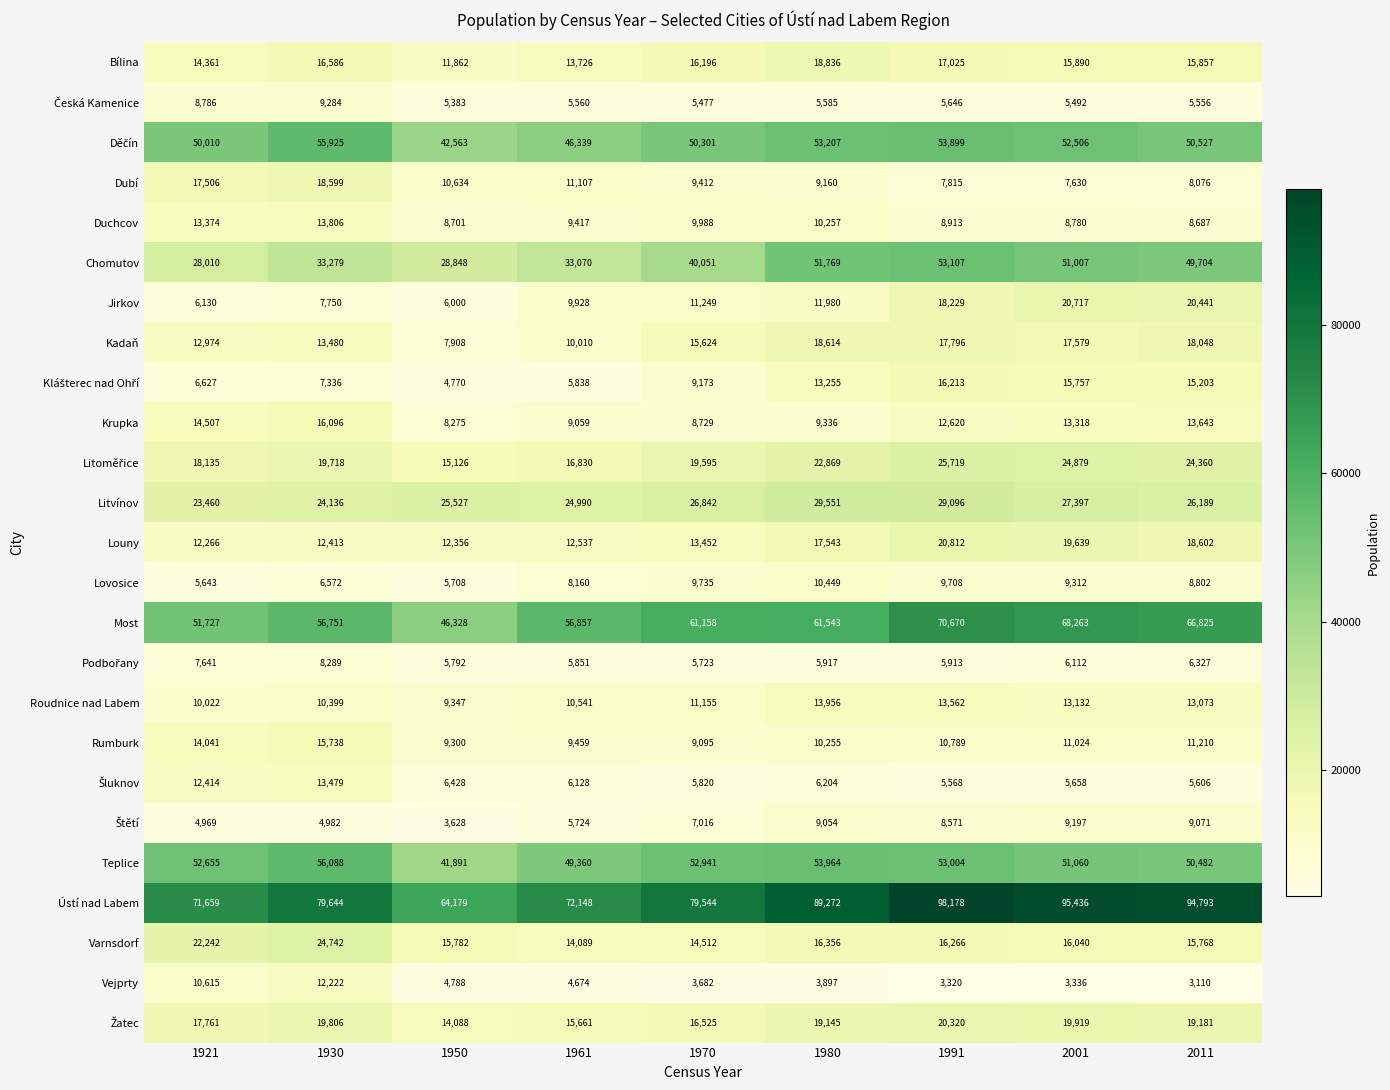

Where is Rumburk nearest to the value 12416?

2011